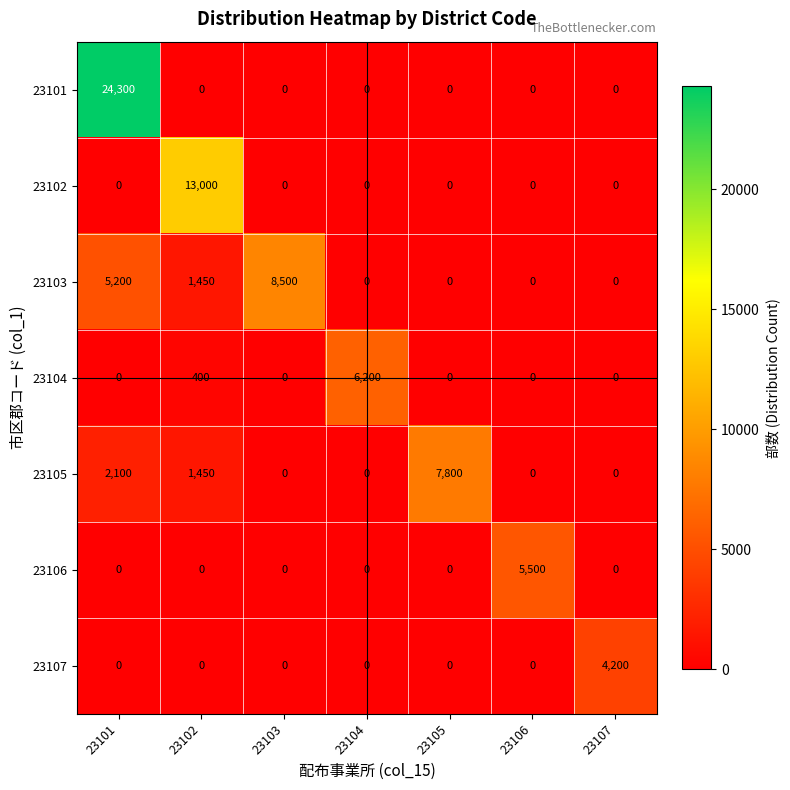

Which label corresponds to the largest value in the chart?

23101